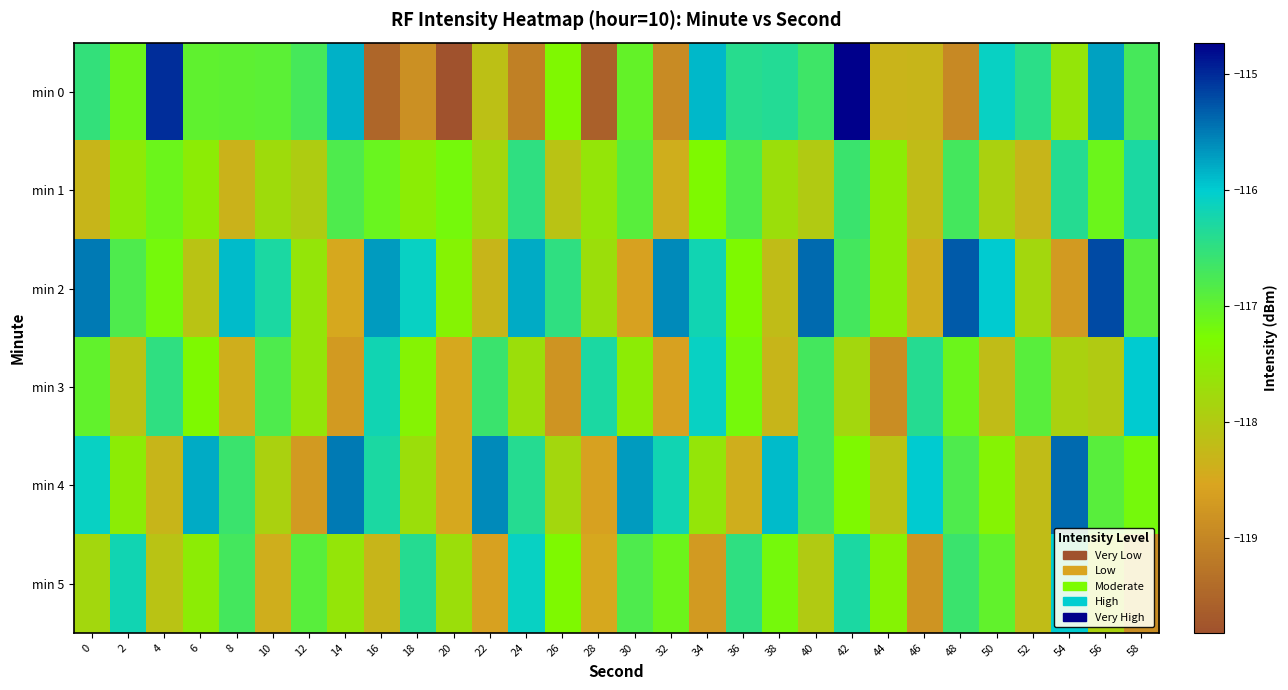

Between 20 and 38, which series saw the biggest shift?

min 0